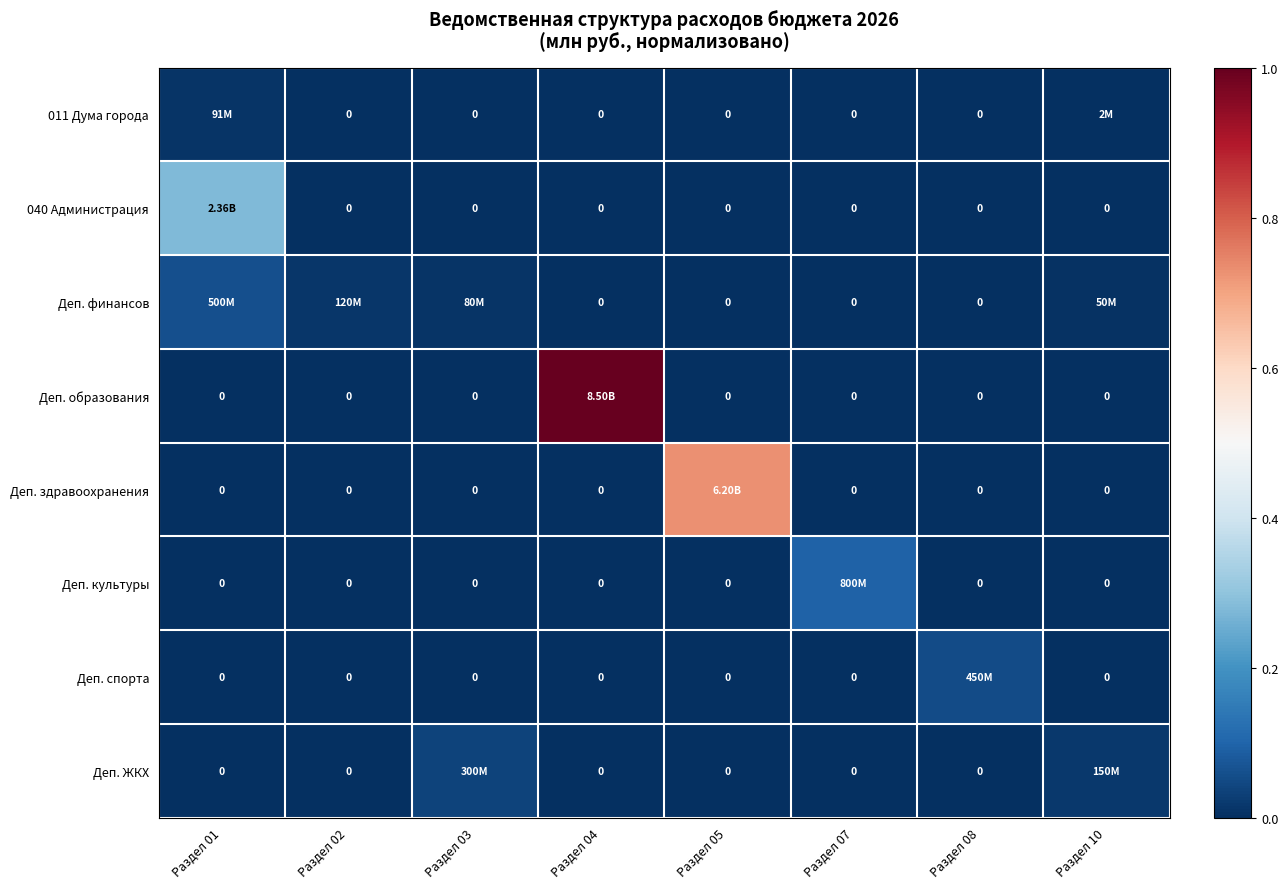

What is the sum of all Деп. спорта values?

0.1